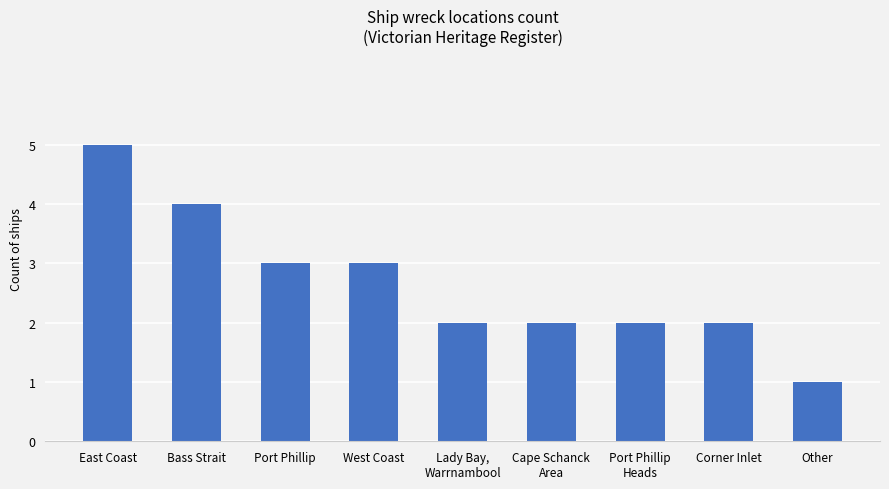

What is the label of the 6th bar from the right?

West Coast